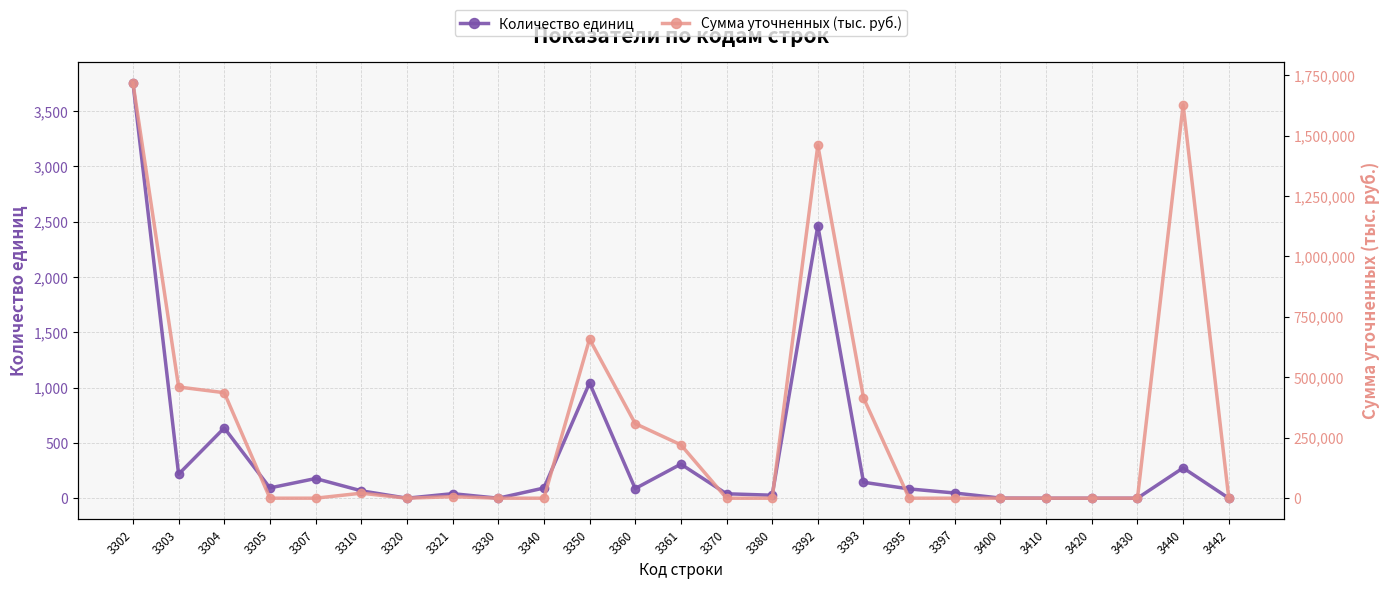

Which category has the highest value in the Сумма уточненных (тыс. руб.) series?

3302